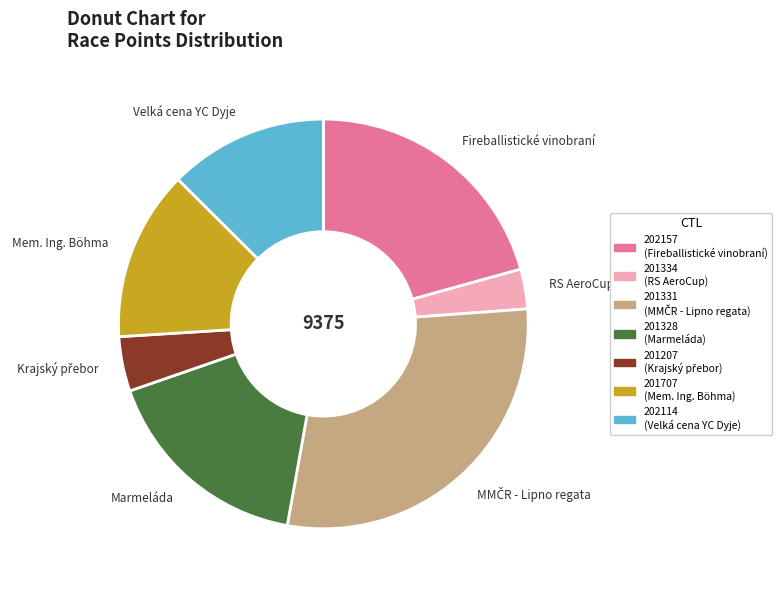

True or false: Mem. Ing. Böhma accounts for 1% of the total.

False